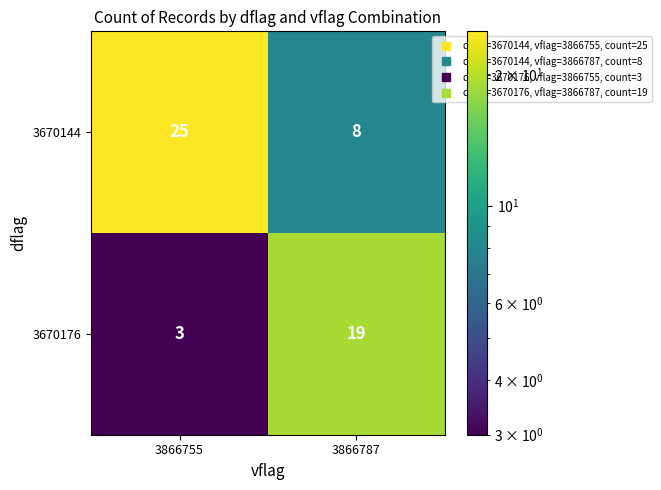

At which label is 3670144 closest to 16?

3866787